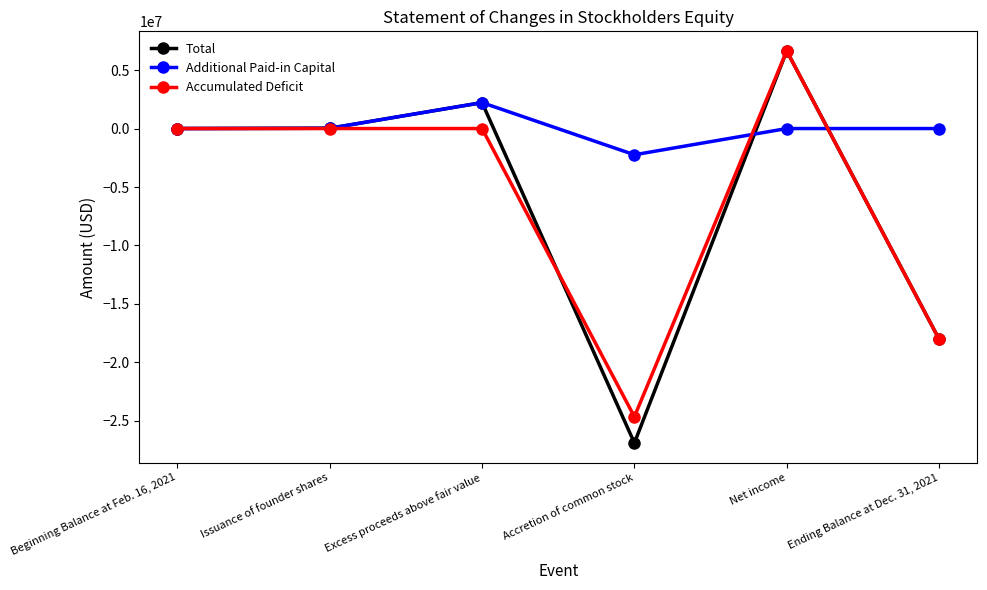

At which category does Additional Paid-in Capital reach its first local peak?

Excess proceeds above fair value